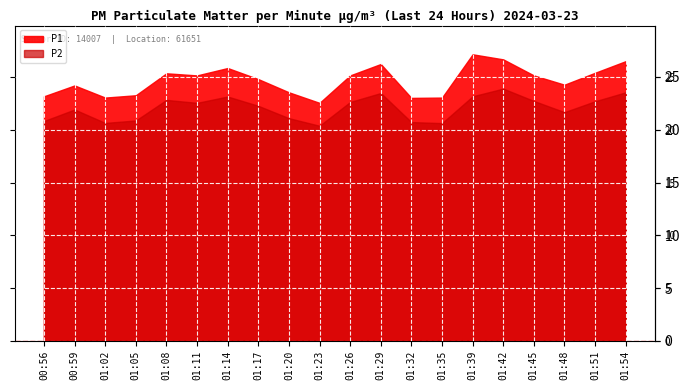

True or false: P1 and P2 intersect in this chart.

False